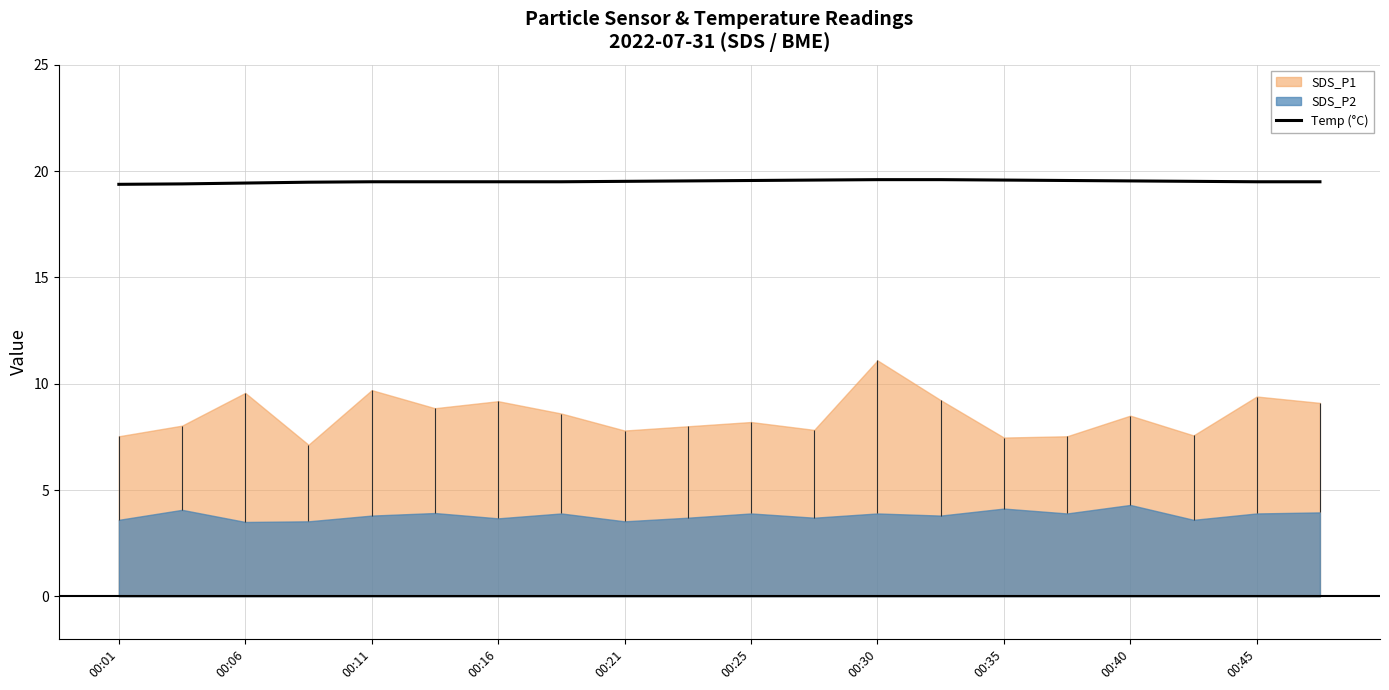

True or false: Temp (°C) has a value of 5.8 at 00:06.

False